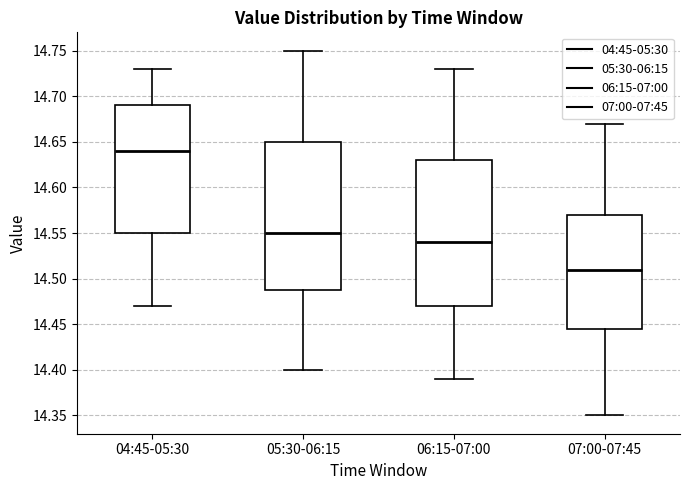

Where does the upper whisker of the box for 05:30-06:15 end on the y-axis? The values are not printed on the chart, so give them approximately, as read against the axis.

14.750